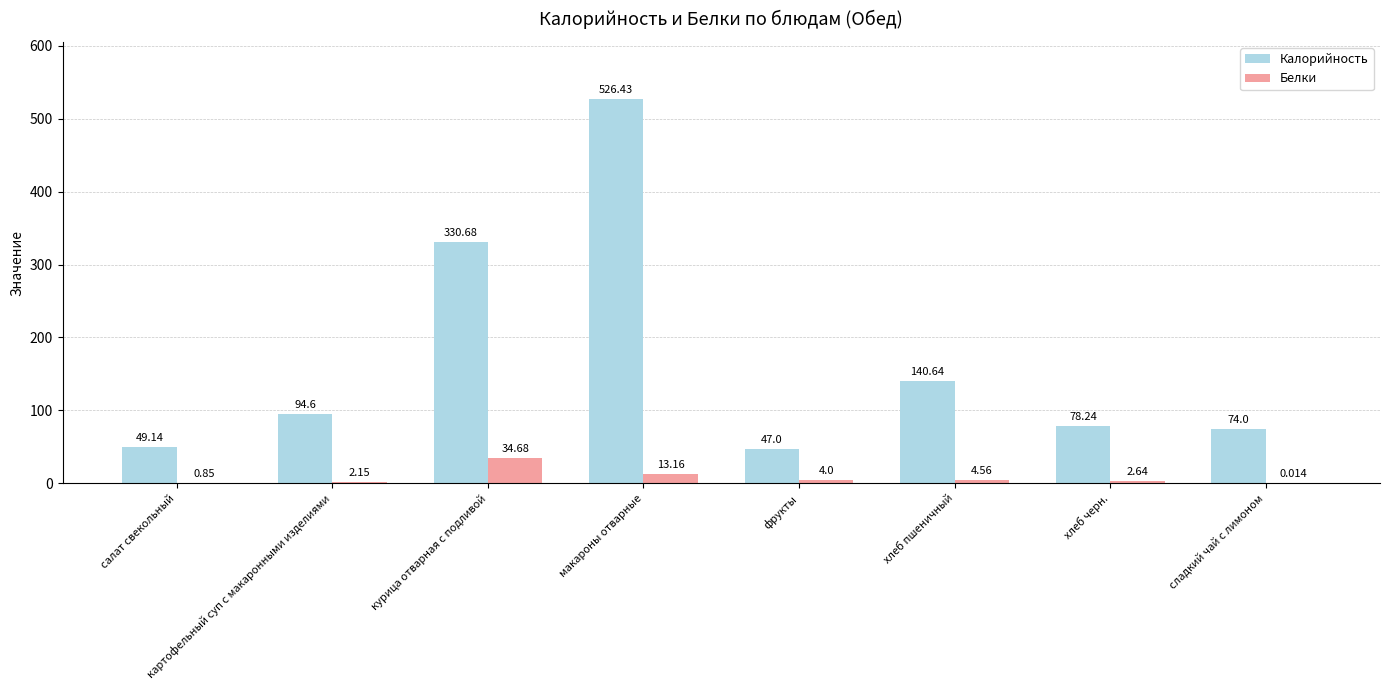

Where does the Калорийность series first go above 94?

картофельный суп с макаронными изделиями